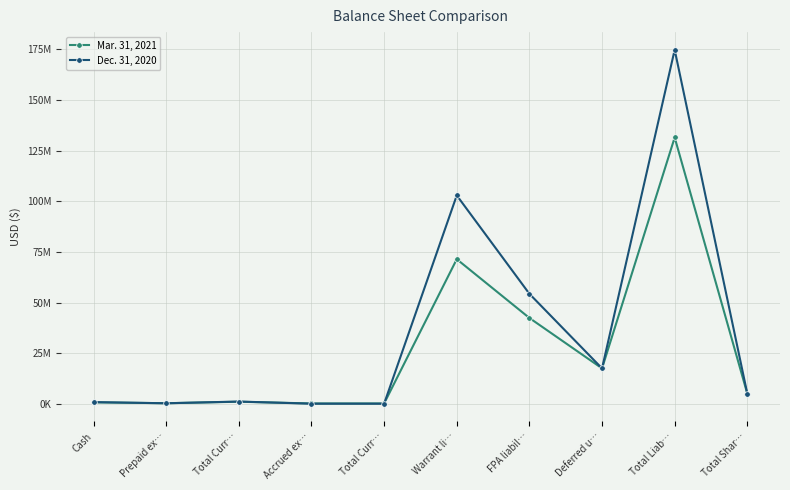

Which label corresponds to the smallest value in the chart?

Accrued ex…